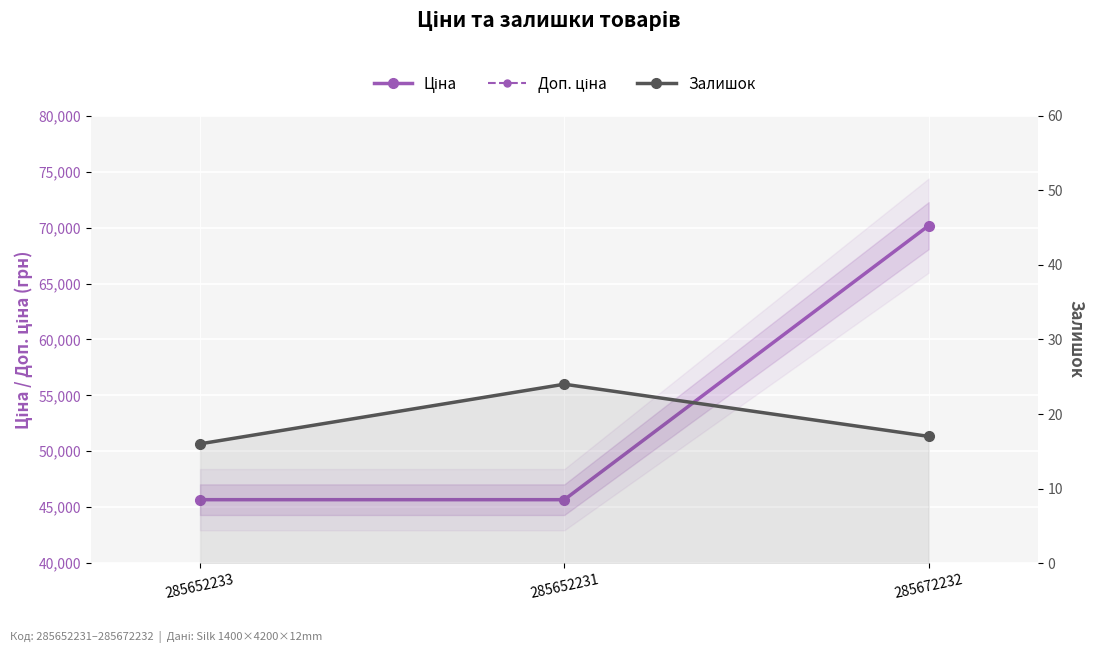

Count the number of categories in the chart.

3